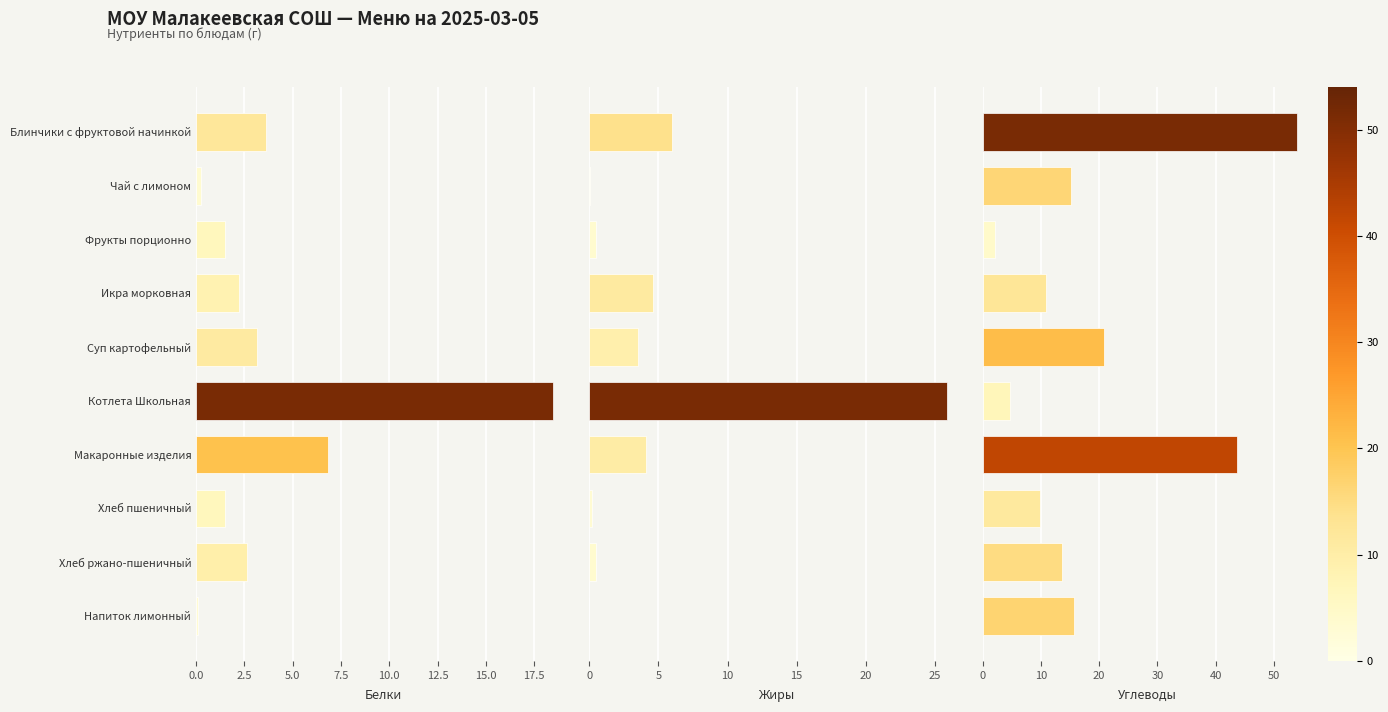

What is the greatest value displayed?

54.0